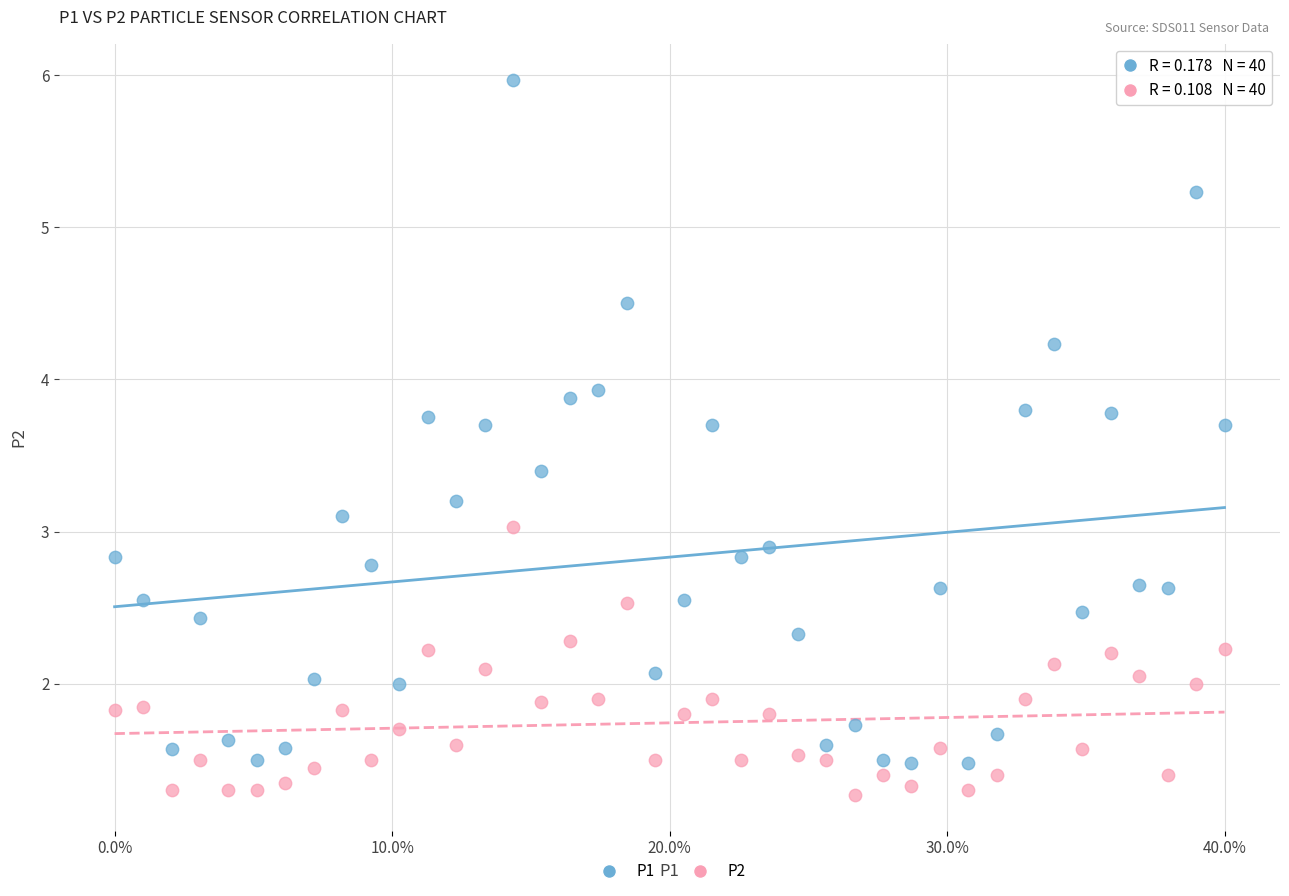

What are all the series names shown in the legend?

P1, P2